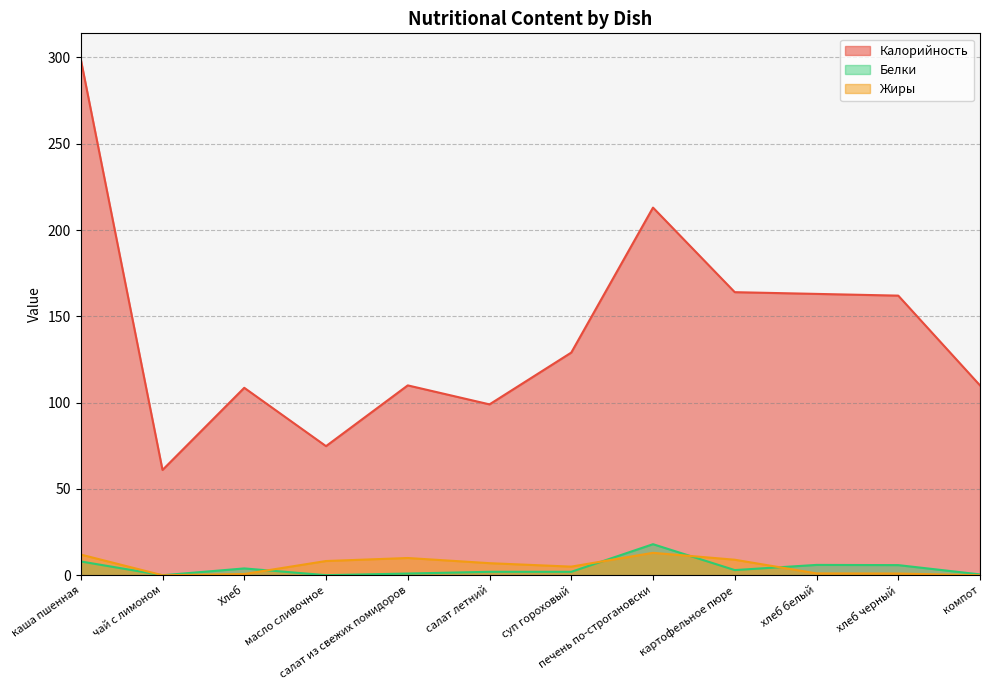

At how many categories does at least one series exceed 172?

2